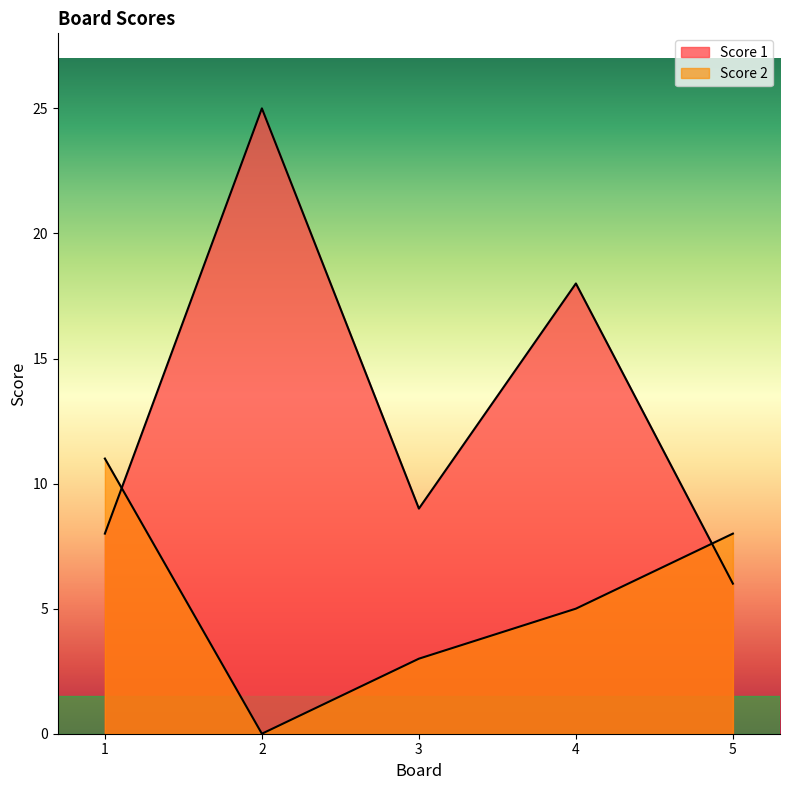

What is the value of the Score 2 point at the 4th from the left?

5